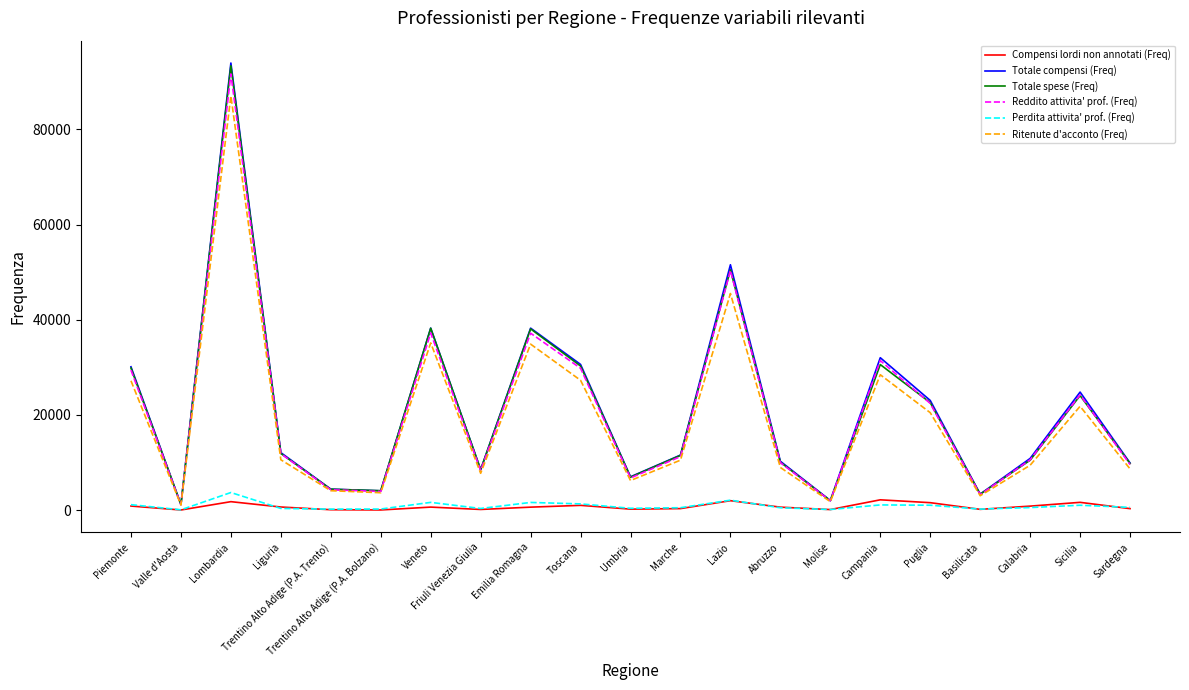

What is the maximum value shown in the chart?

93960